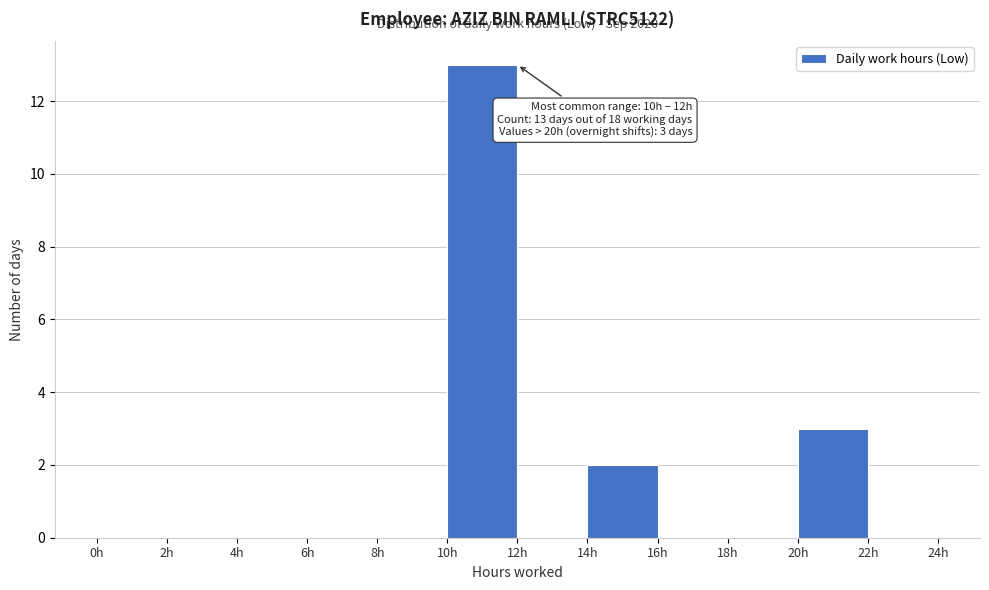

Which range on the x-axis has the tallest bar?

10 to 12